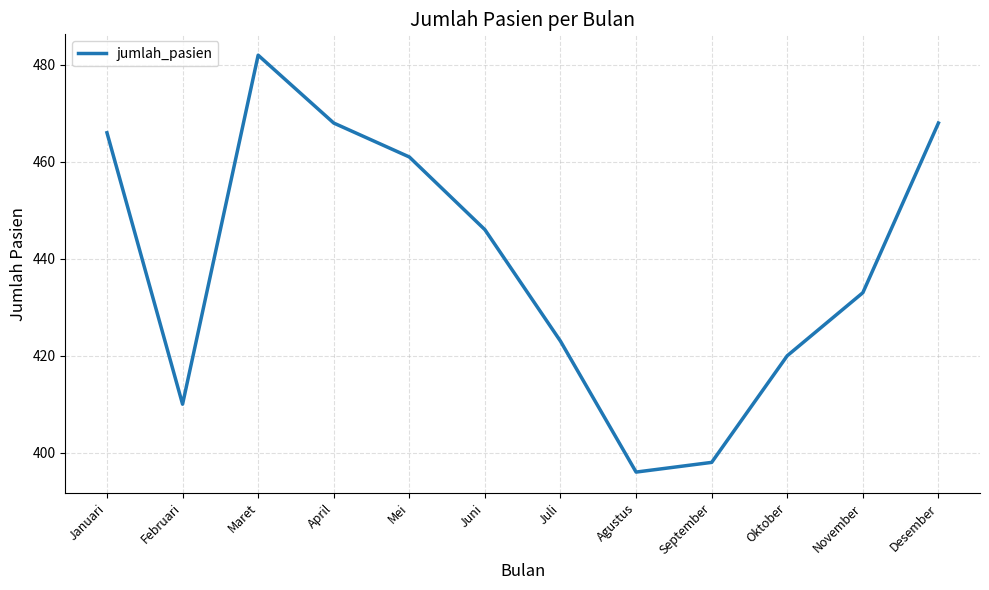

What position from the left is Agustus?

8